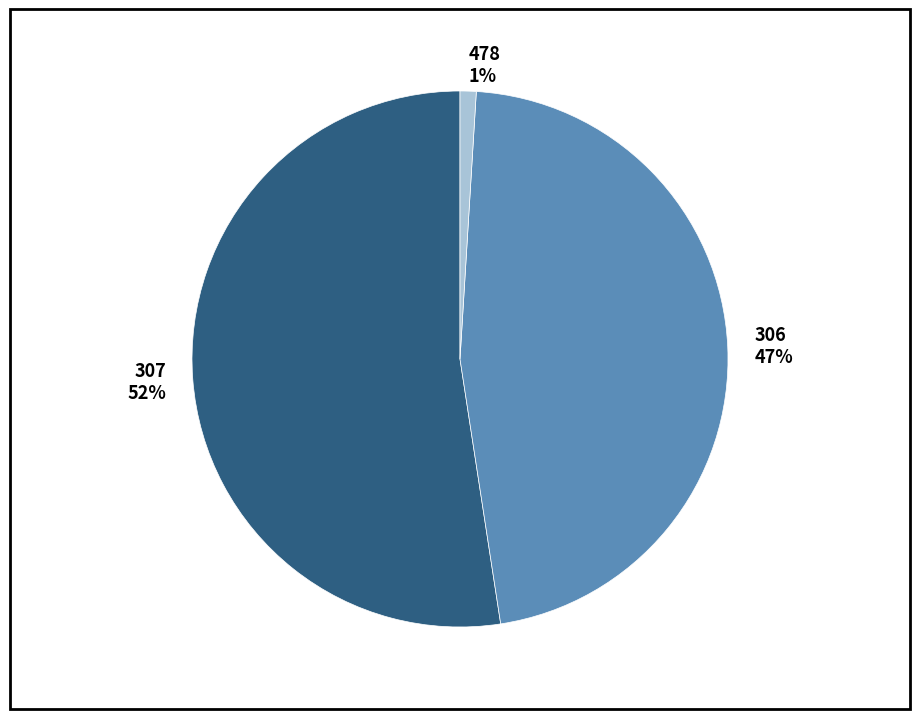

To the nearest percent, what portion does 306 represent?

47%